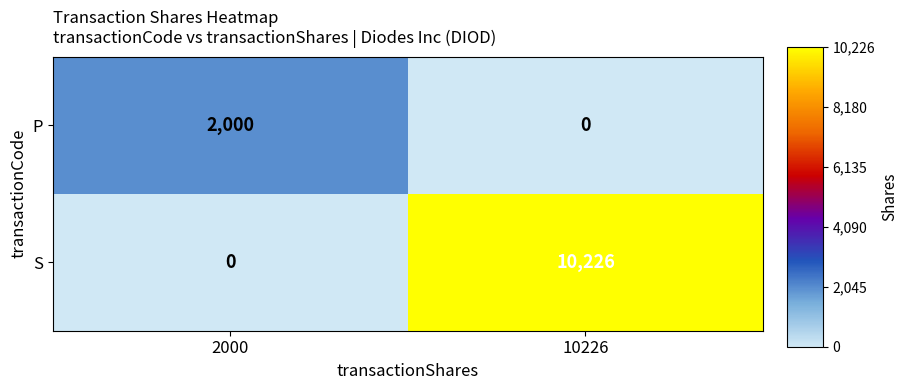

The P series shows 3552 at 2000. True or false?

False